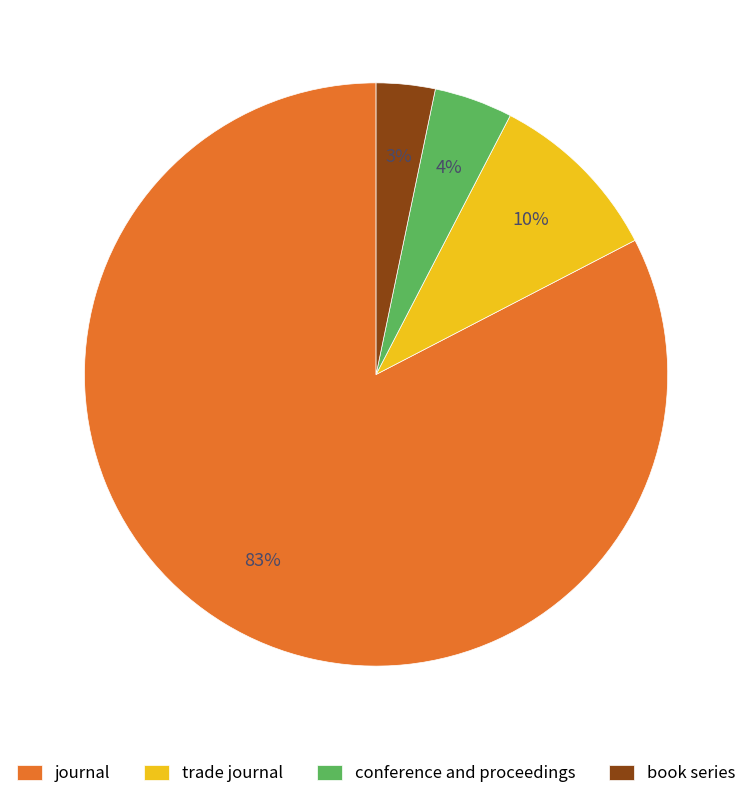

Count the number of slices in the pie.

4